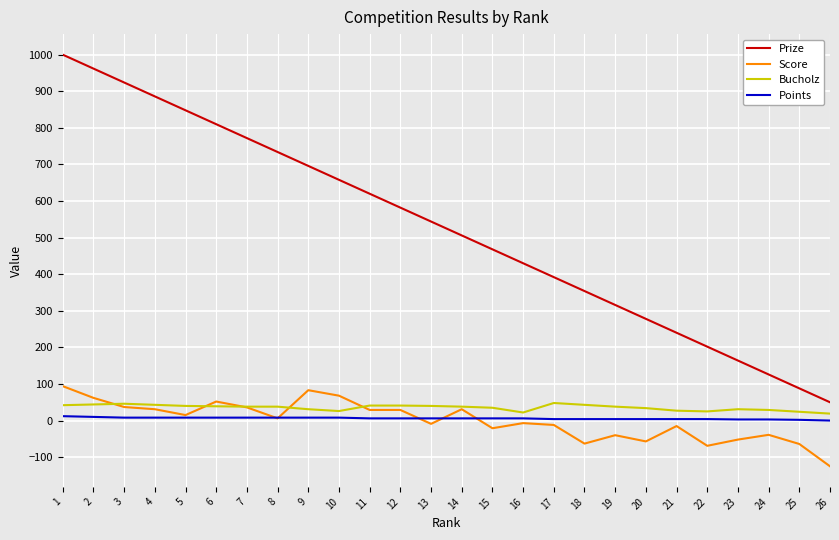

Which series ends up on top after the final intersection of Score and Points?

Points